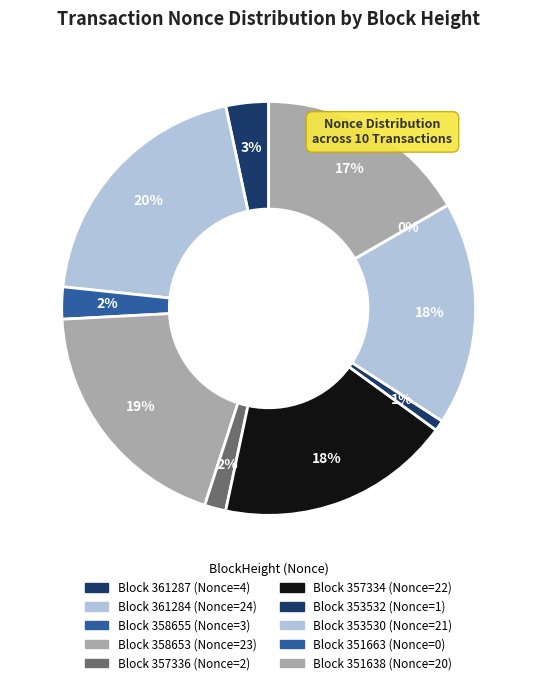

Approximately how many times larger is the value at 351638 compared to 357336?

10.0